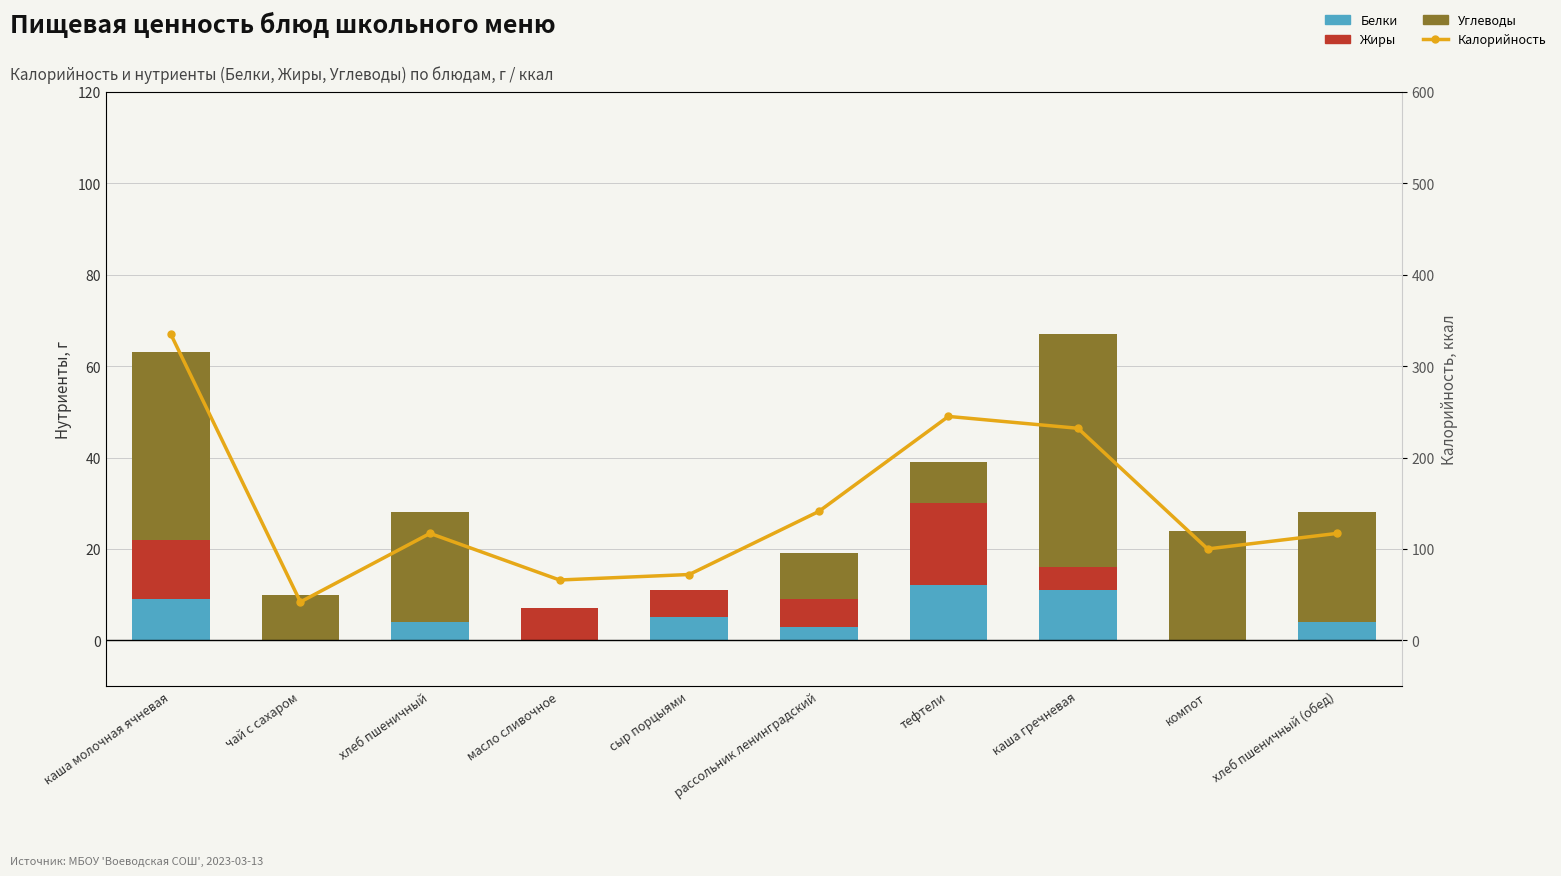

How many values in the Жиры series exceed 6?

3